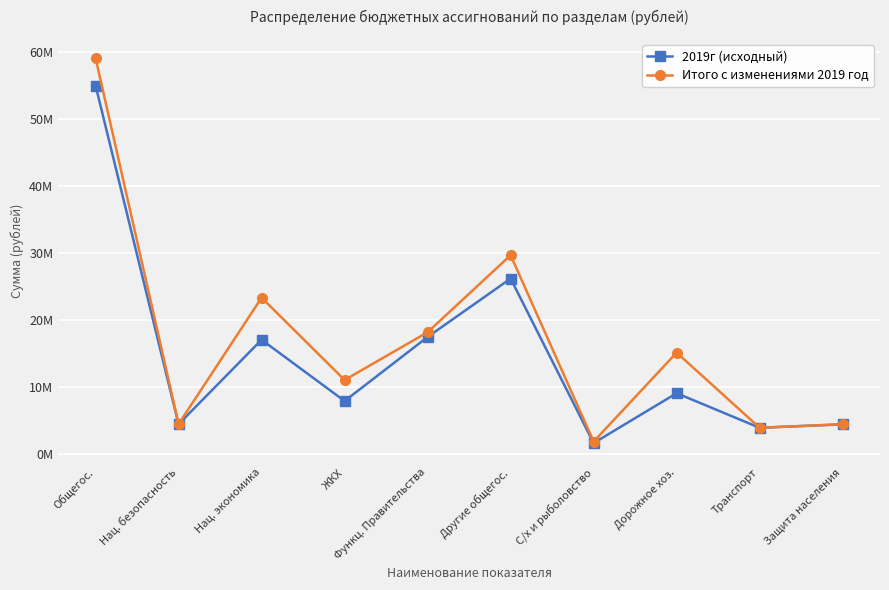

Reading left to right, transcribe all the data shown in this chart.

2019г (исходный): 54977414.5	4423098.3	17027141.8	7884302.9	17445337.5	26164902.1	1607100.0	9050750.9	3888888.9	4402500.0
Итого с изменениями 2019 год: 59073521.8	4443898.3	23307747.8	11022773.9	18155027.5	29651086.5	1827100.0	15111357.0	3888888.9	4423300.0